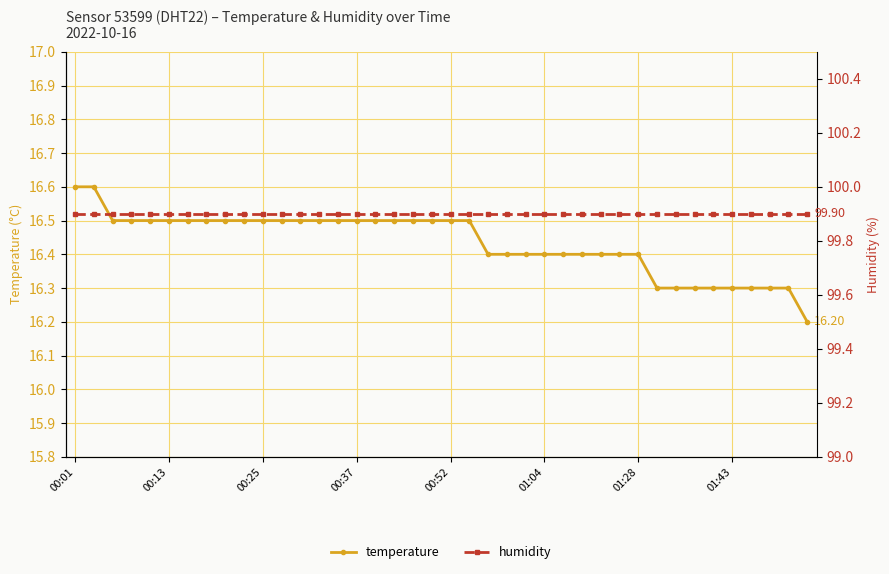

Reading left to right, transcribe all the data shown in this chart.

temperature: 16.6	16.6	16.5	16.5	16.5	16.5	16.5	16.5	16.5	16.5	16.5	16.5	16.5	16.5	16.5	16.5	16.5	16.5	16.5	16.5	16.5	16.5	16.4	16.4	16.4	16.4	16.4	16.4	16.4	16.4	16.4	16.3	16.3	16.3	16.3	16.3	16.3	16.3	16.3	16.2
humidity: 99.9	99.9	99.9	99.9	99.9	99.9	99.9	99.9	99.9	99.9	99.9	99.9	99.9	99.9	99.9	99.9	99.9	99.9	99.9	99.9	99.9	99.9	99.9	99.9	99.9	99.9	99.9	99.9	99.9	99.9	99.9	99.9	99.9	99.9	99.9	99.9	99.9	99.9	99.9	99.9